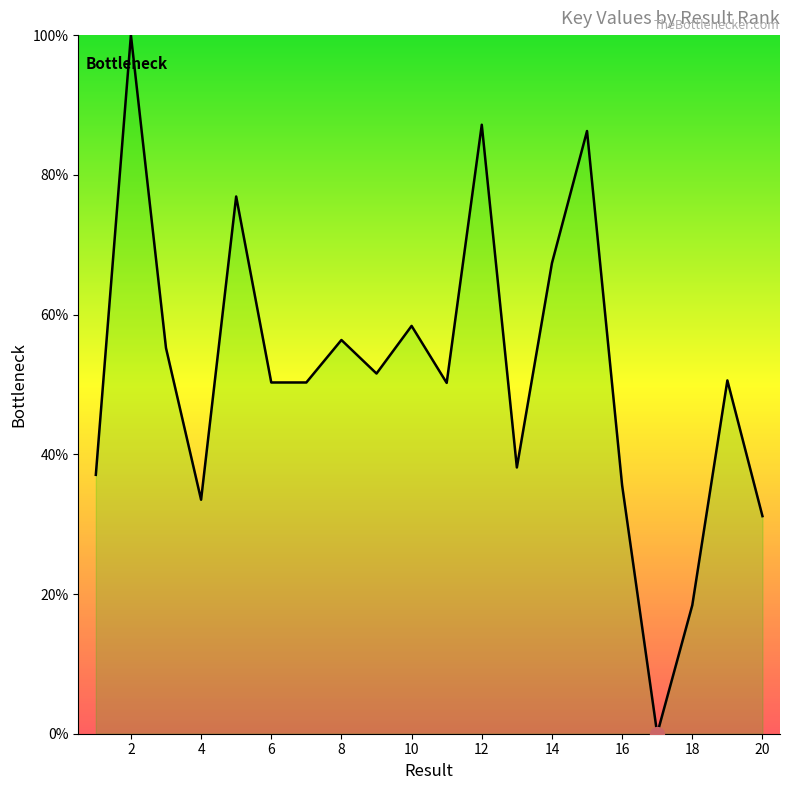

How many interior local peaks (higher than both neighbors) does the data have?

7